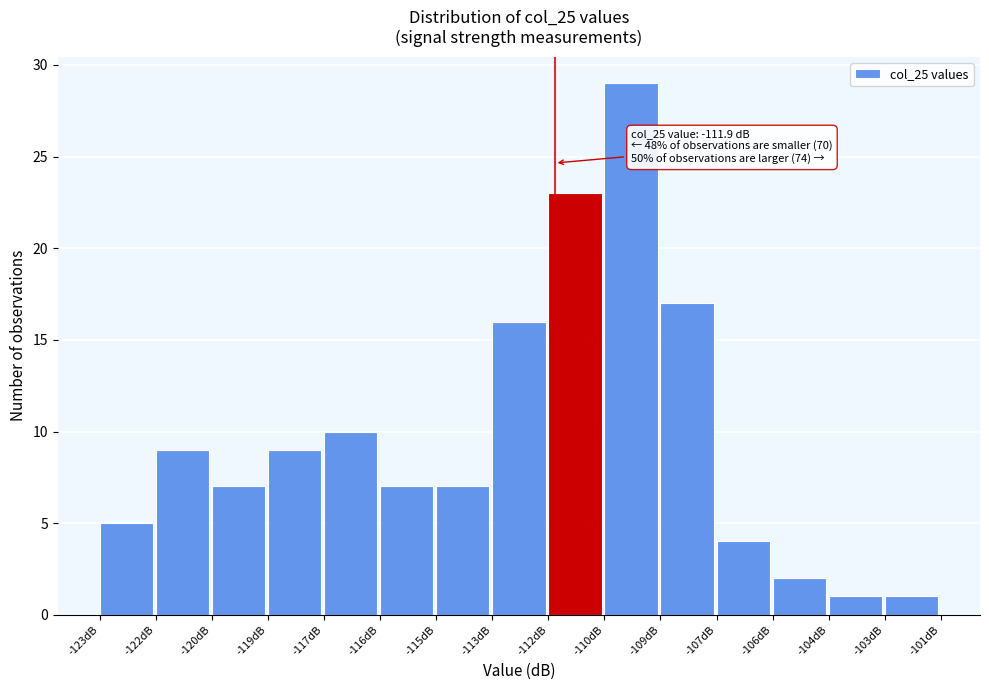

Reading left to right, what are all the values shown in this chart?

-123dB=5	-122dB=9	-120dB=7	-119dB=9	-117dB=10	-116dB=7	-115dB=7	-113dB=16	-112dB=23	-110dB=29	-109dB=17	-107dB=4	-106dB=2	-104dB=1	-103dB=1